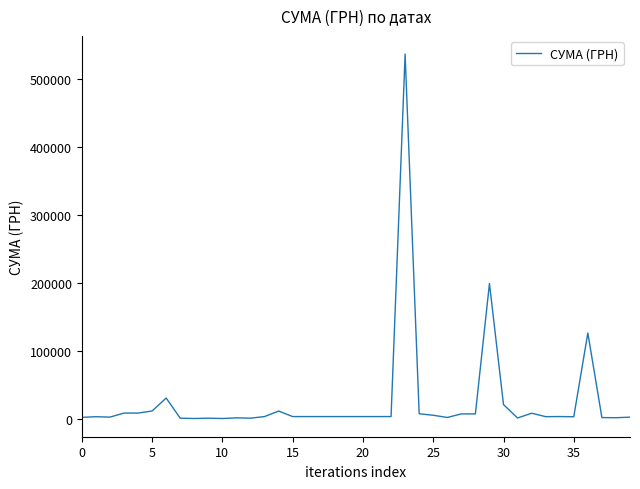

What is the maximum value shown in the chart?

537363.9